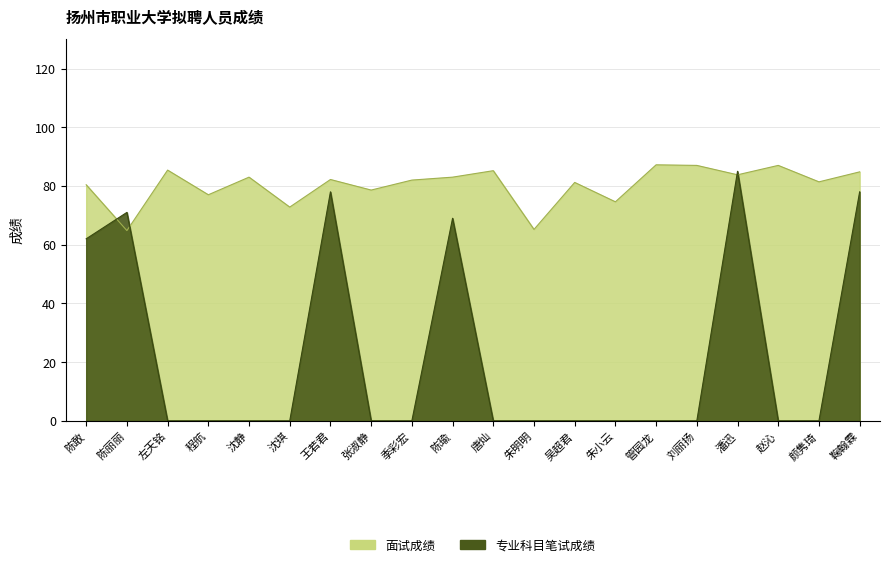

True or false: 面试成绩 and 专业科目笔试成绩 cross at least once.

True